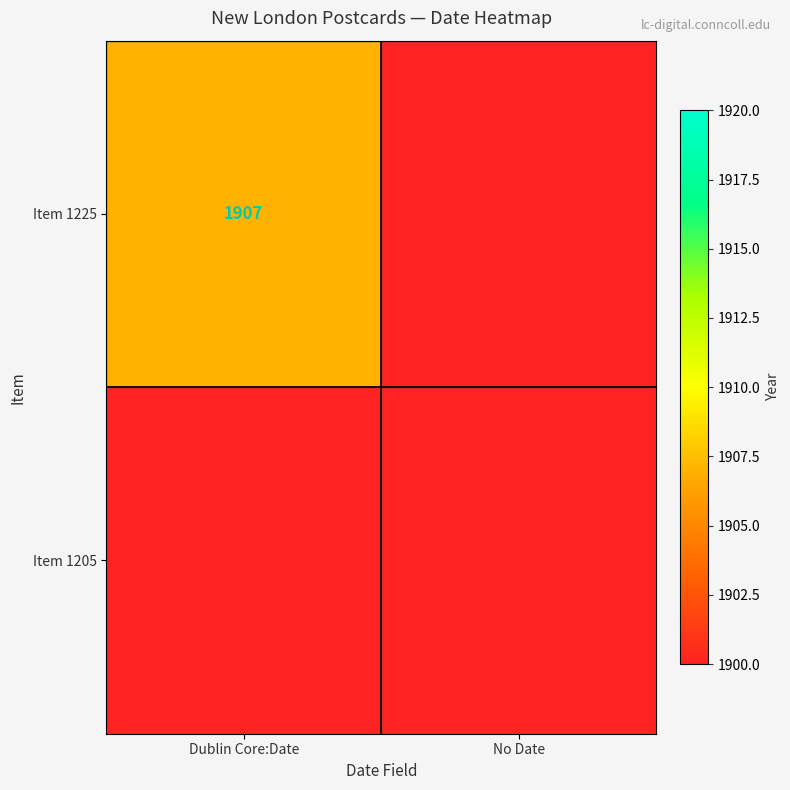

The Item 1225 series shows 409 at Dublin Core:Date. True or false?

False